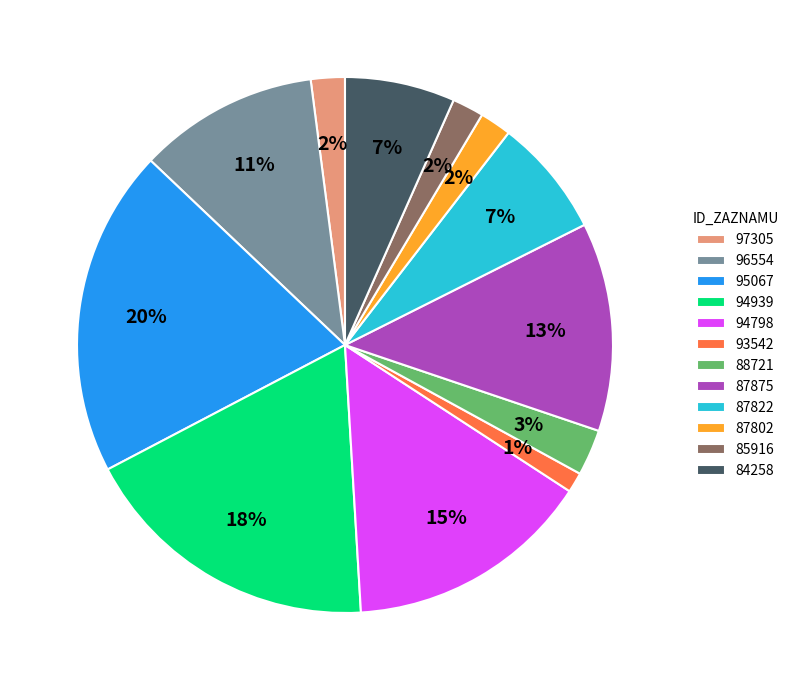

Which has a higher value, 94939 or 87802?

94939